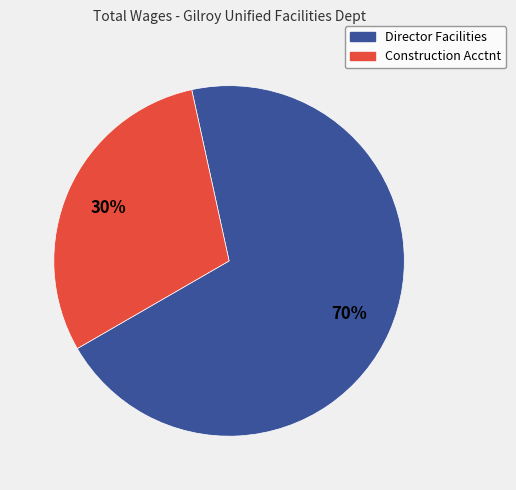

Does Construction Acctnt represent more than half of the total?

No